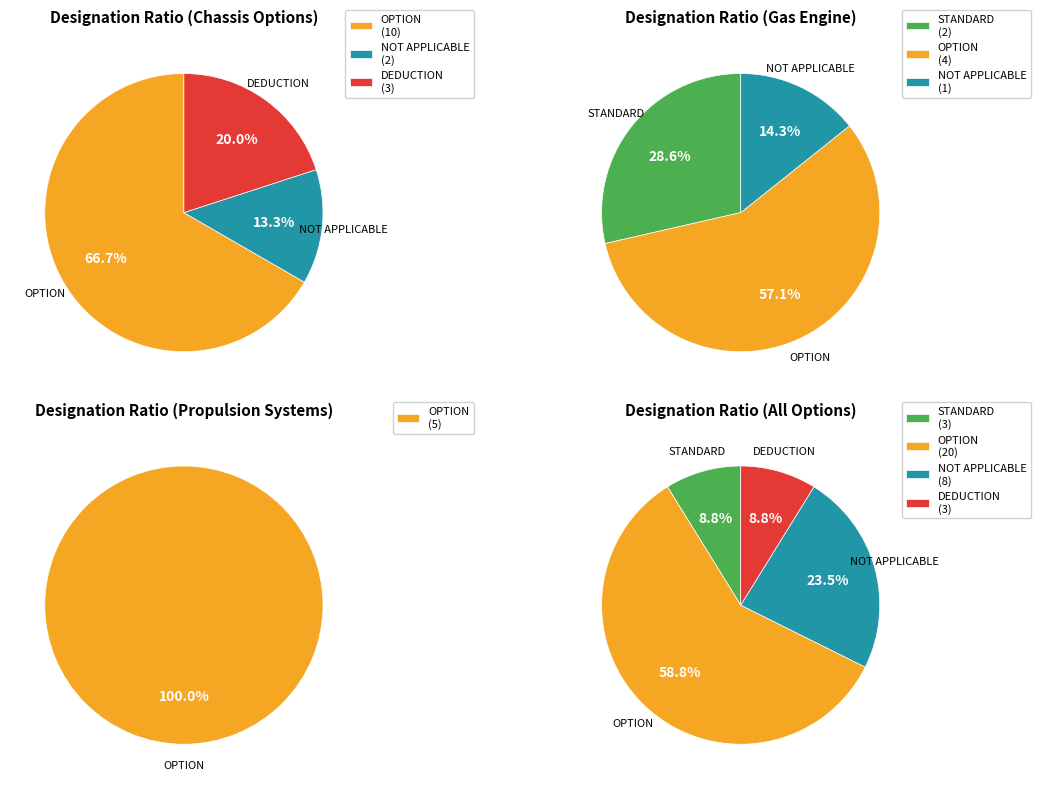

Count the number of slices in the pie.

4